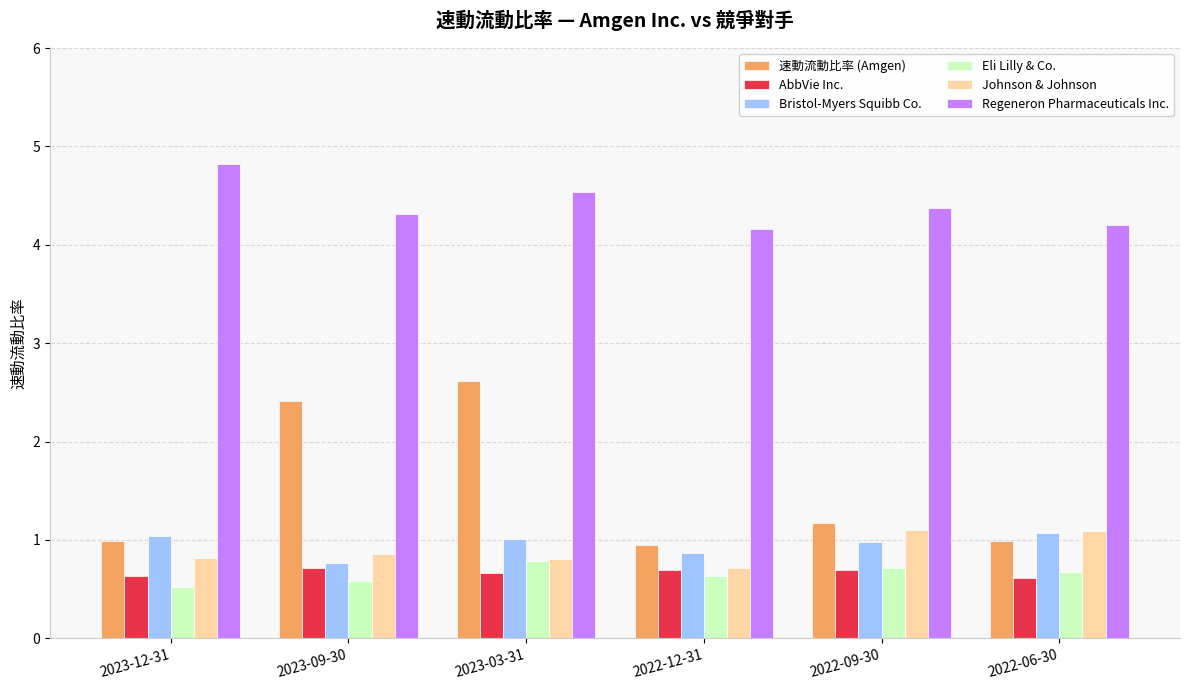

How many series are shown in this chart?

6